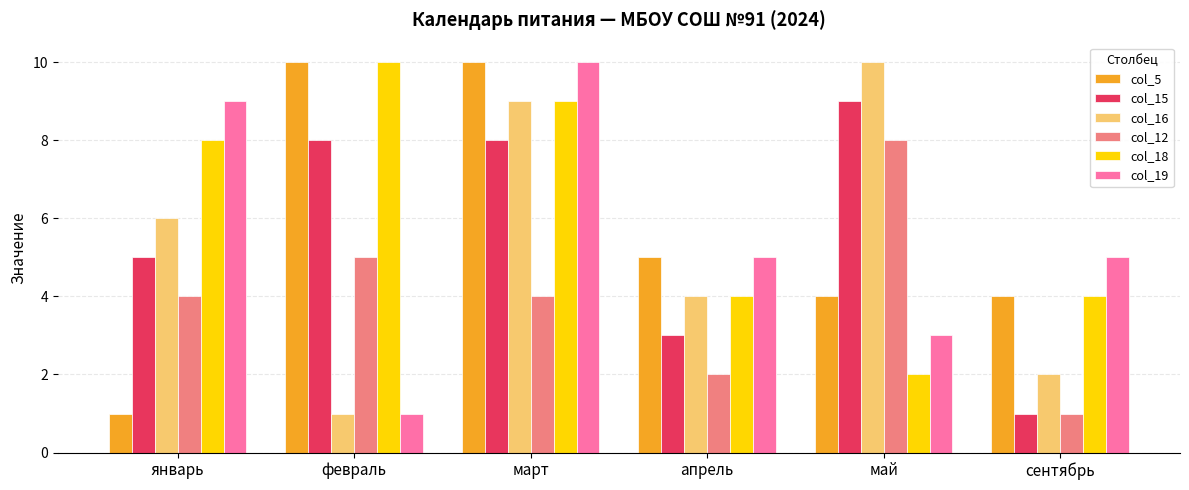

Are the bars grouped side by side (vs. stacked)?

Yes